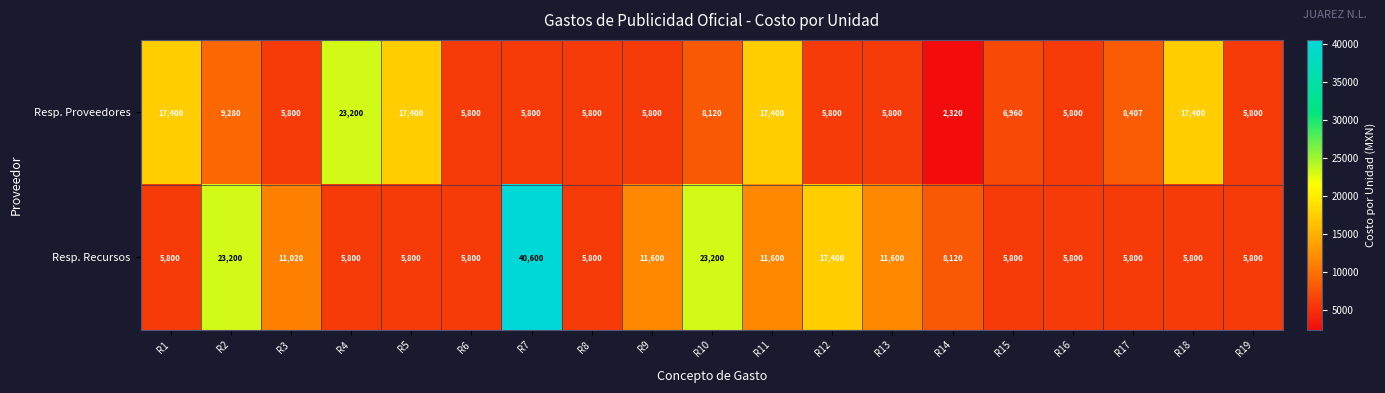

How many categories are shown in the chart?

19